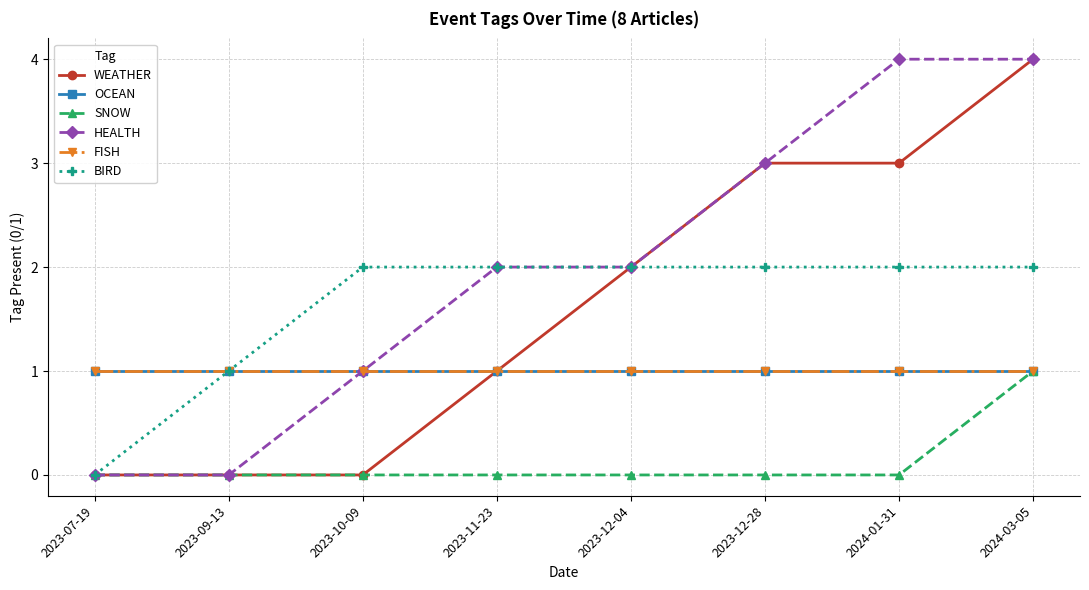

At which category is the sum across all series the highest?

2024-03-05